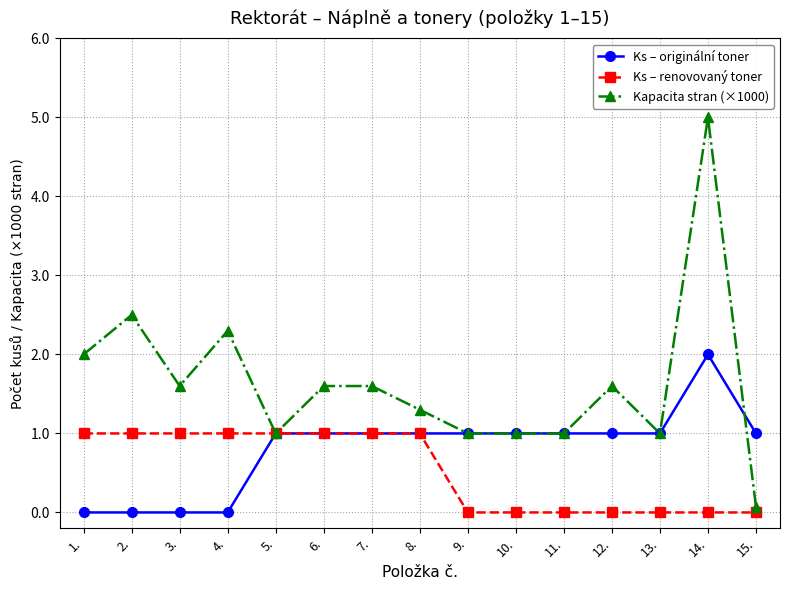

True or false: Ks – originální toner has a value of 1.0 at 5..

True